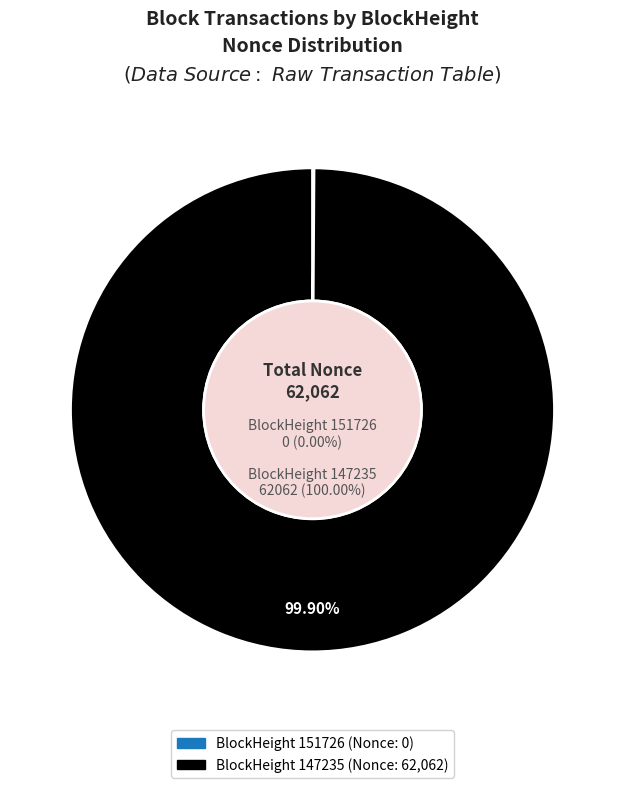

How many segments does this pie chart have?

2